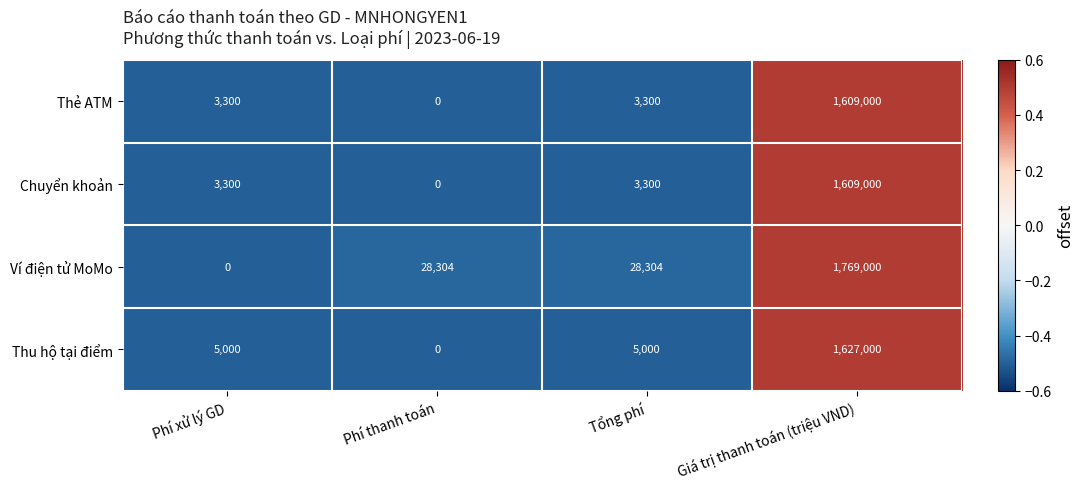

Is it true that Ví điện tử MoMo equals 18384 at Tổng phí?

False